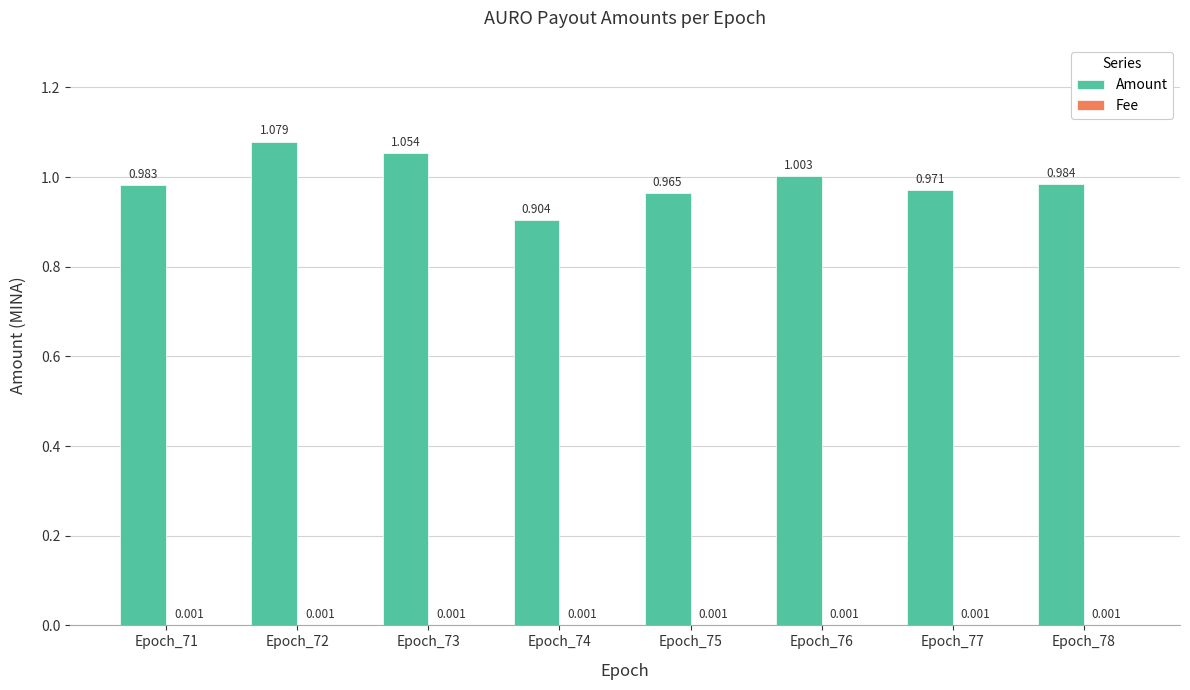

How many groups of bars are there?

8